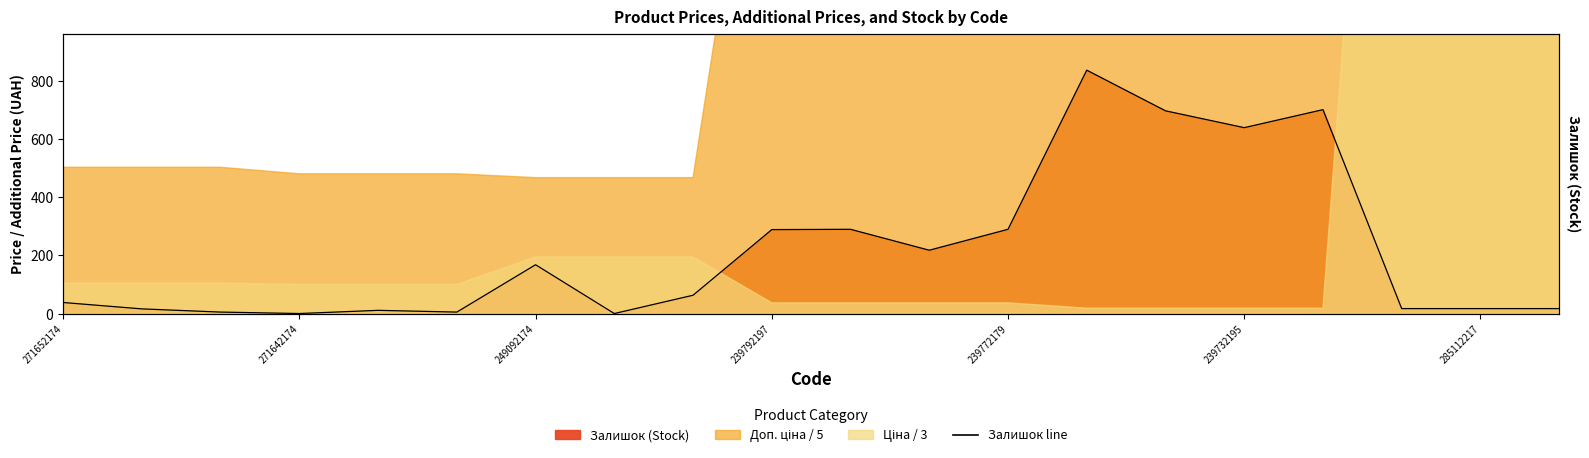

What is the difference between the second highest and second lowest values?

702